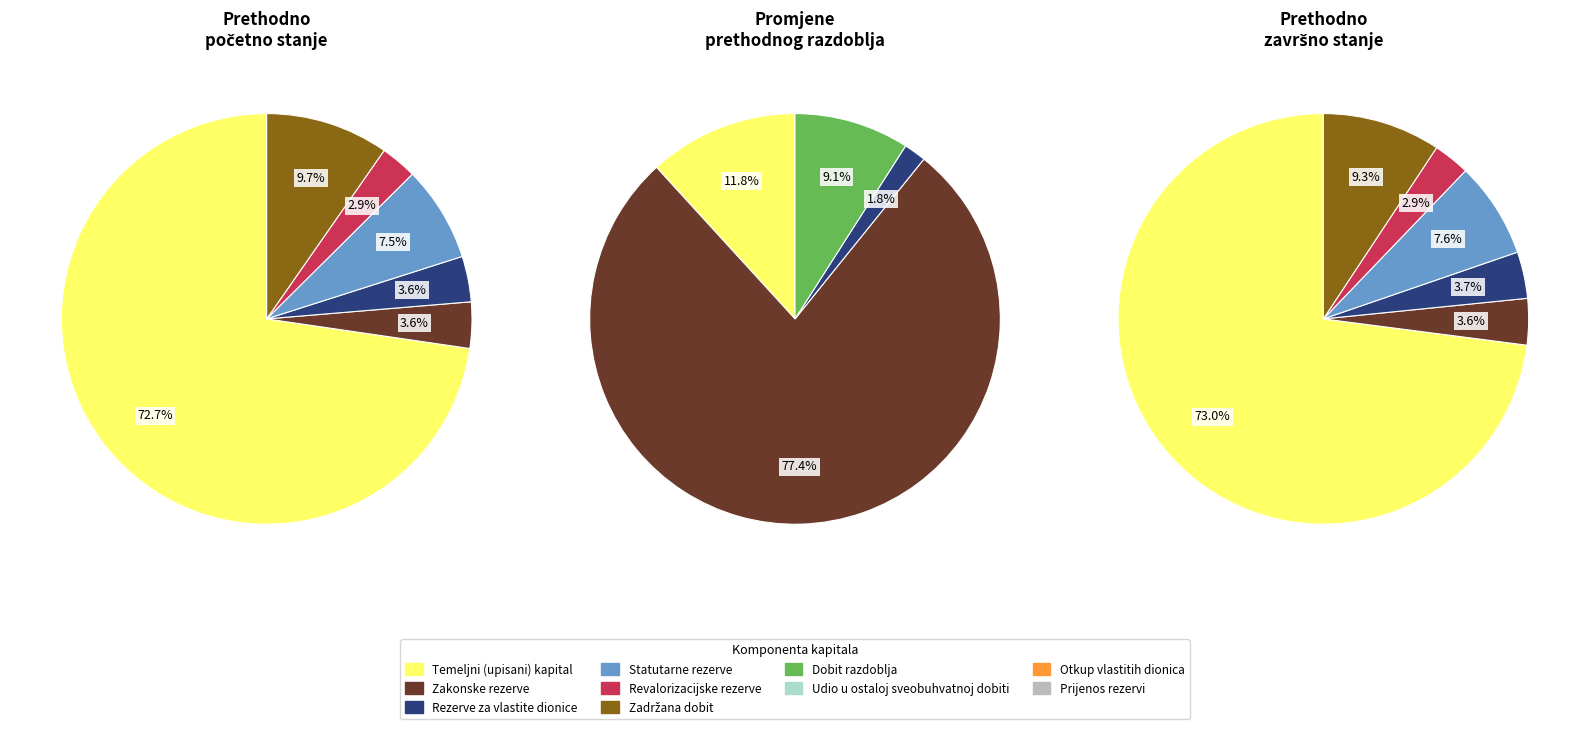

What is the largest slice in the pie chart?

Temeljni (upisani) kapital